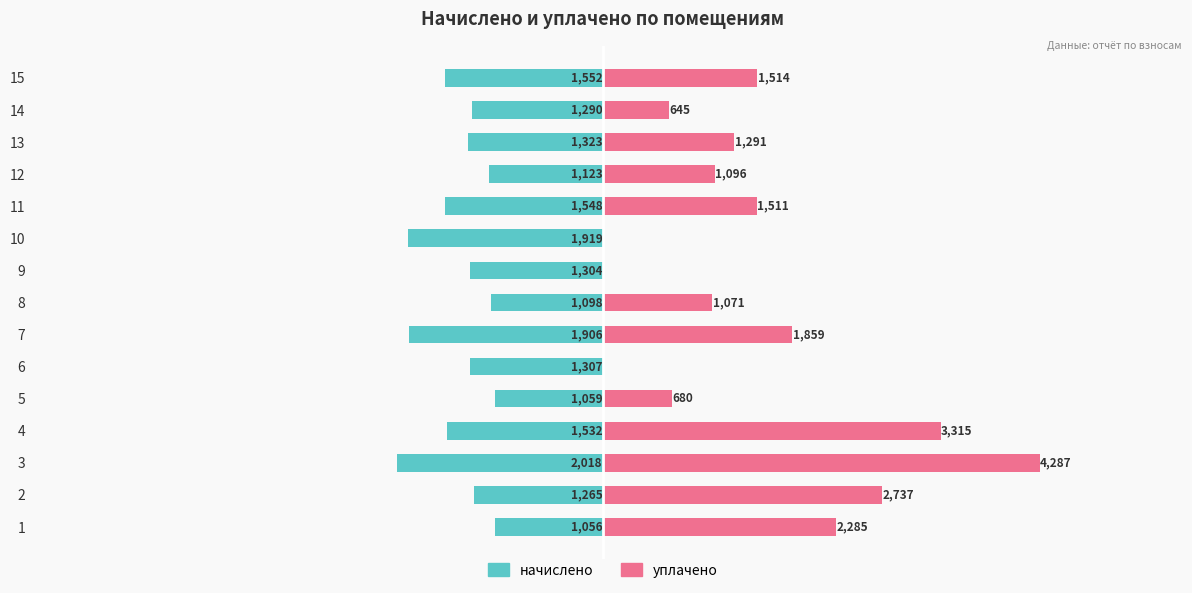

Is it true that уплачено equals 1060.8 at 13?

False